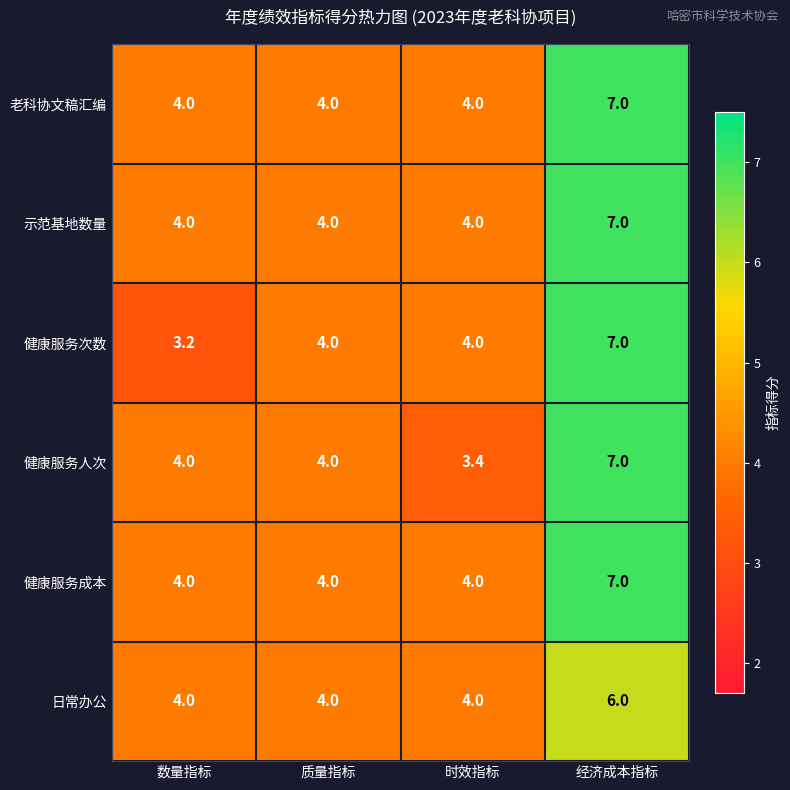

What is the total value across all series at 经济成本指标?

41.0